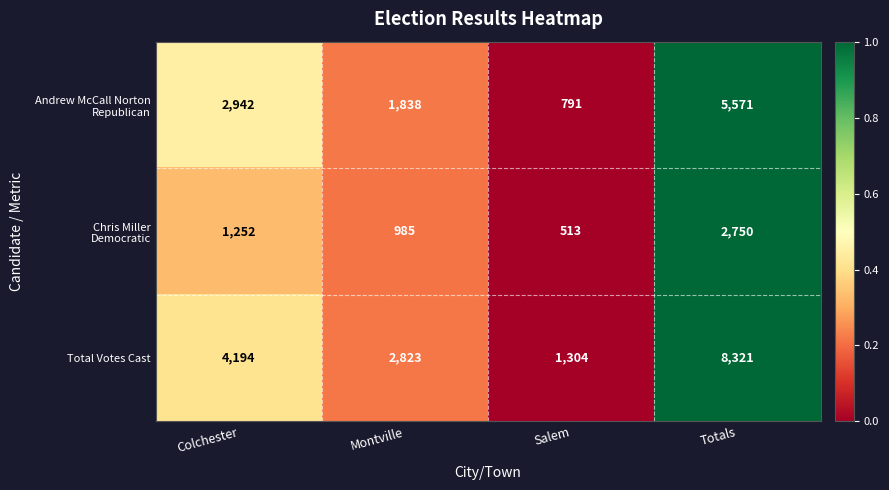

Which category has the highest value in the Total Votes Cast series?

Totals